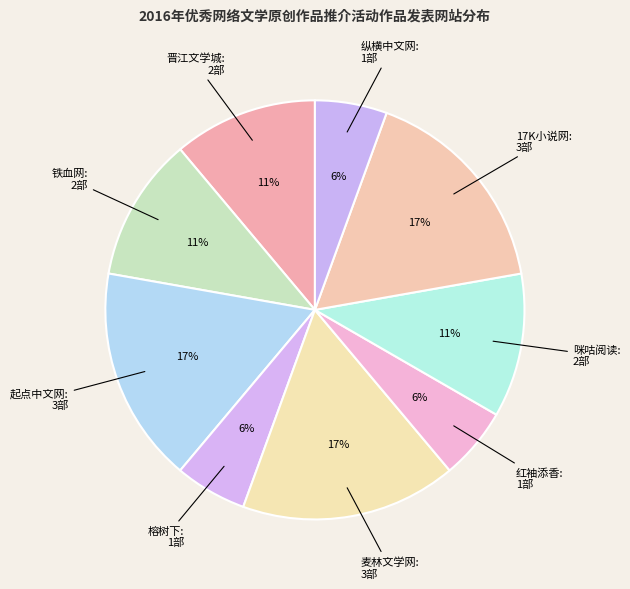

Rank the categories by value from lowest to highest.

榕树下, 红袖添香, 纵横中文网, 晋江文学城, 铁血网, 咪咕阅读, 起点中文网, 麦林文学网, 17K小说网